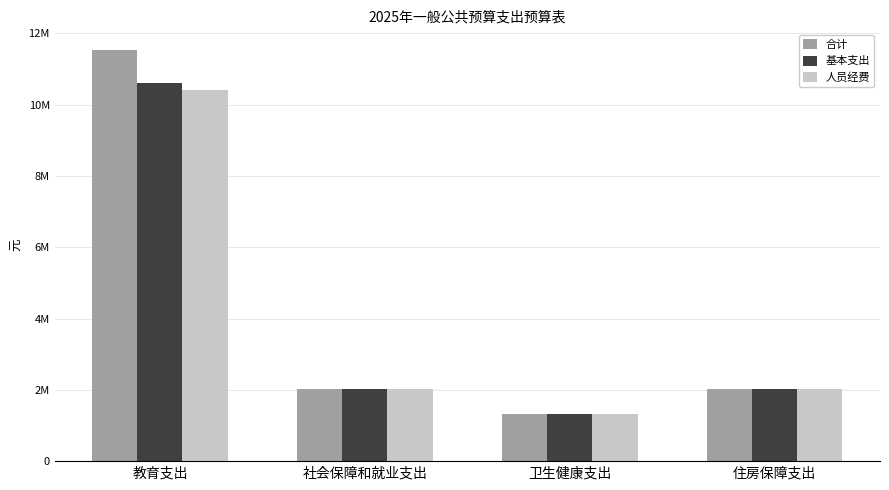

Which series changed the most between 教育支出 and 卫生健康支出?

合计